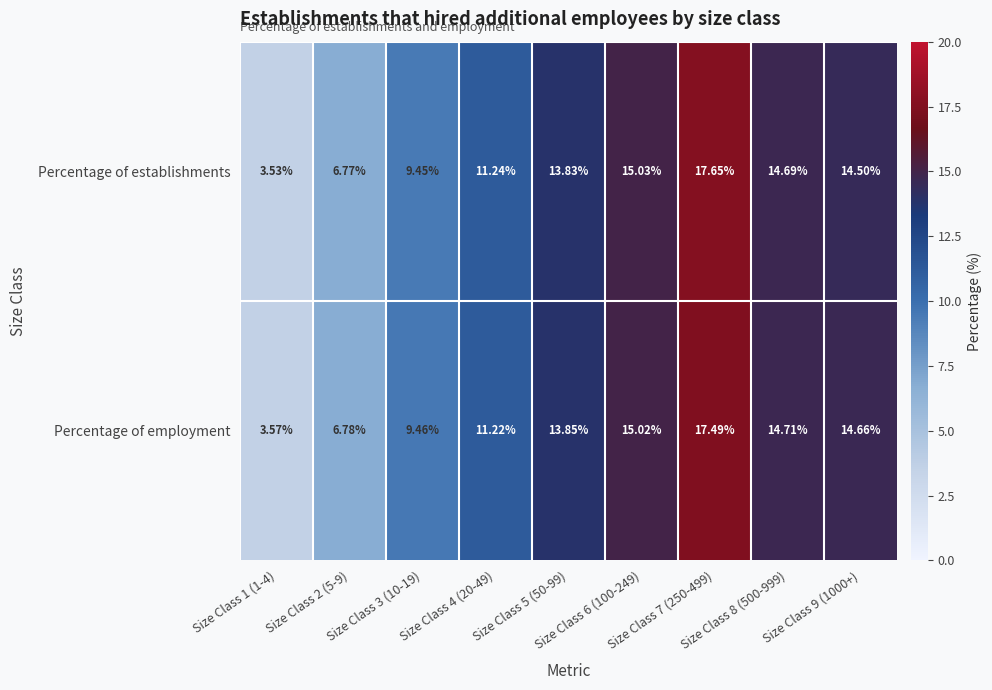

Count the number of data series in this chart.

2